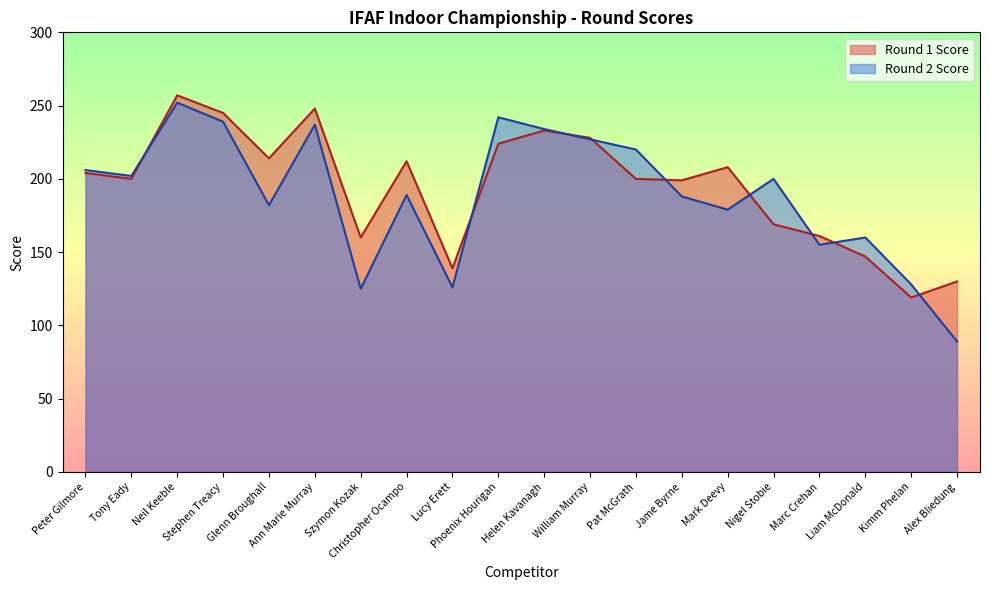

At which category does Round 1 Score reach its first local valley?

Tony Eady